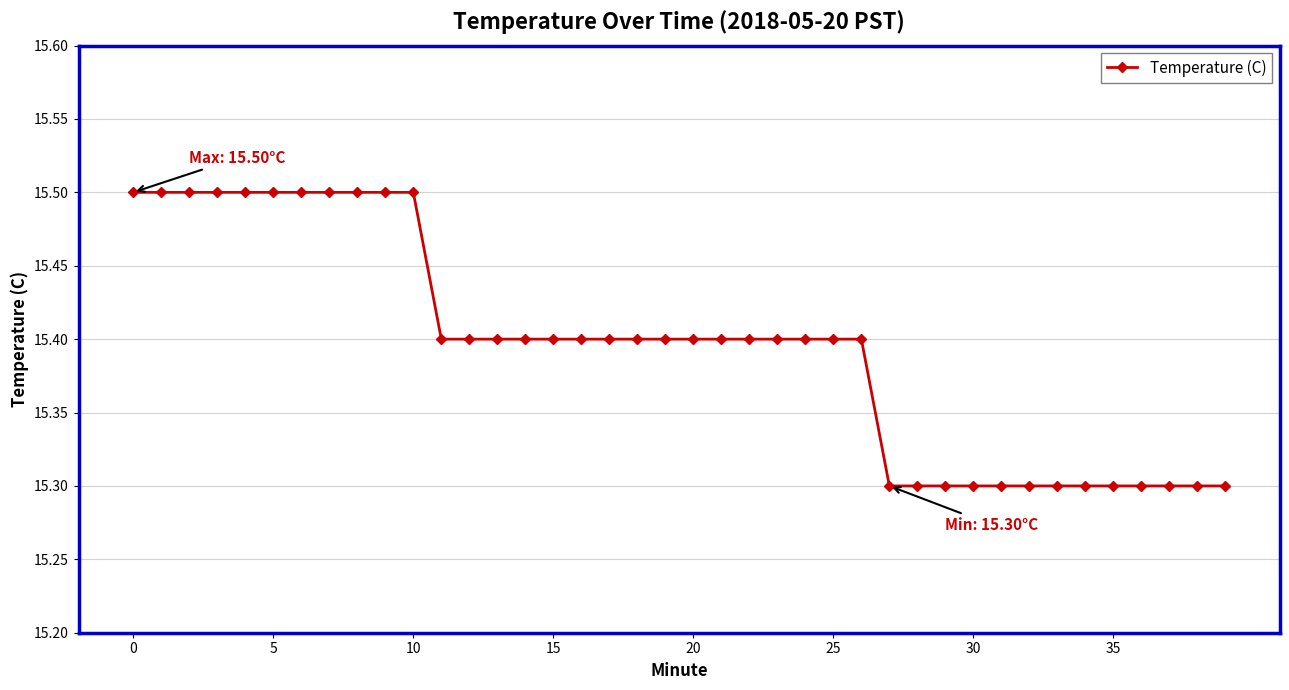

What is the value of the 40th point from the left?

15.3